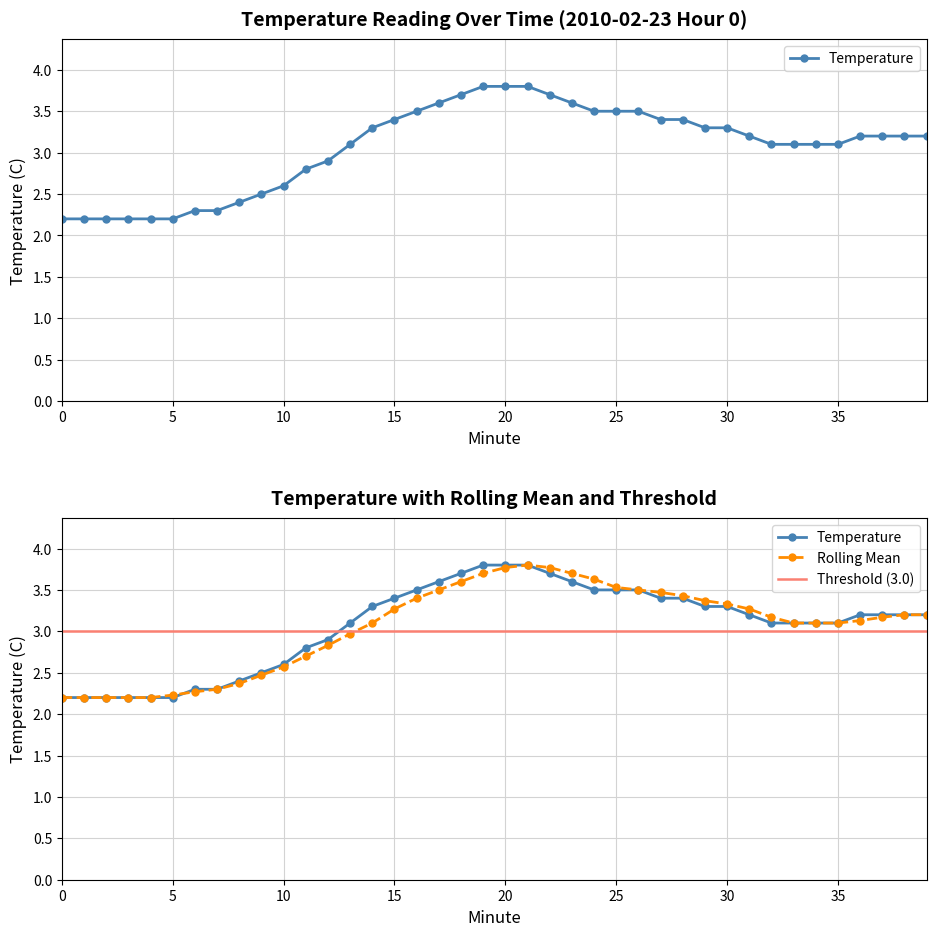

What is the value of the Temperature point at the 38th from the left?

3.2